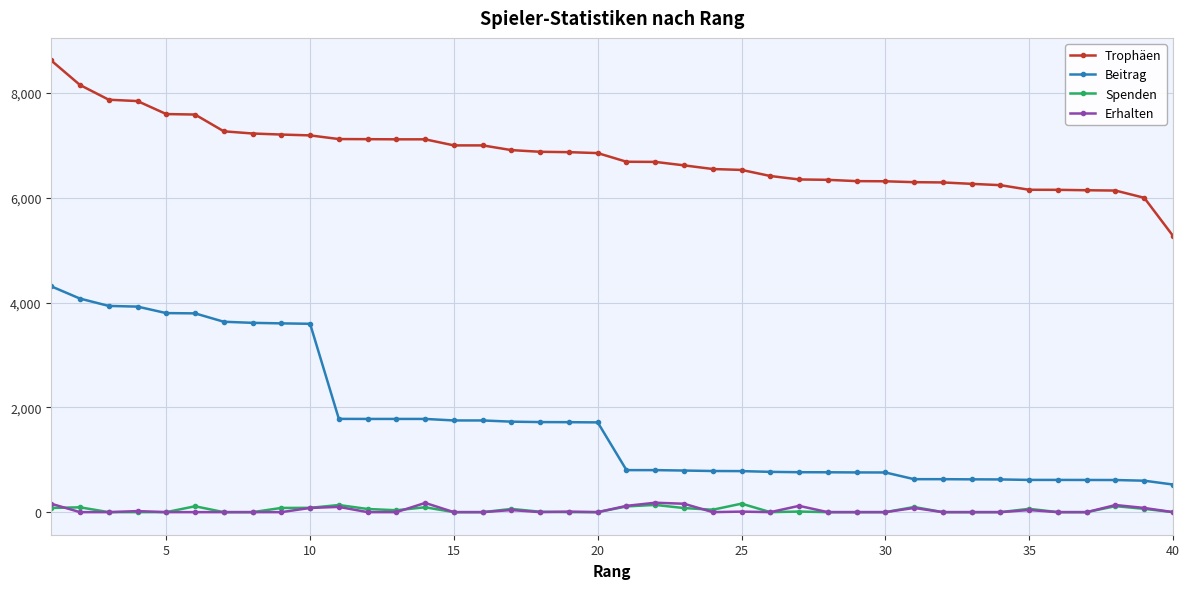

What is the difference between the second highest and second lowest values in the Spenden series?

138